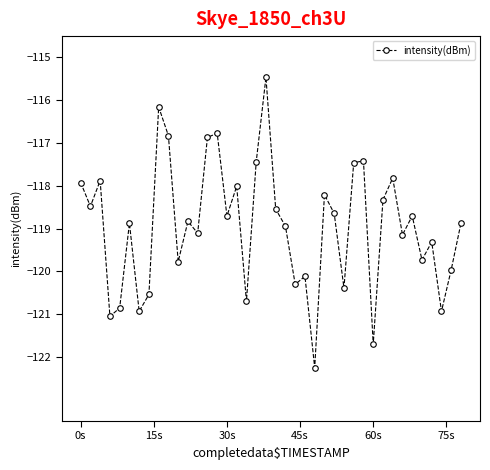

True or false: the data has more than 1 interior local peaks.

True